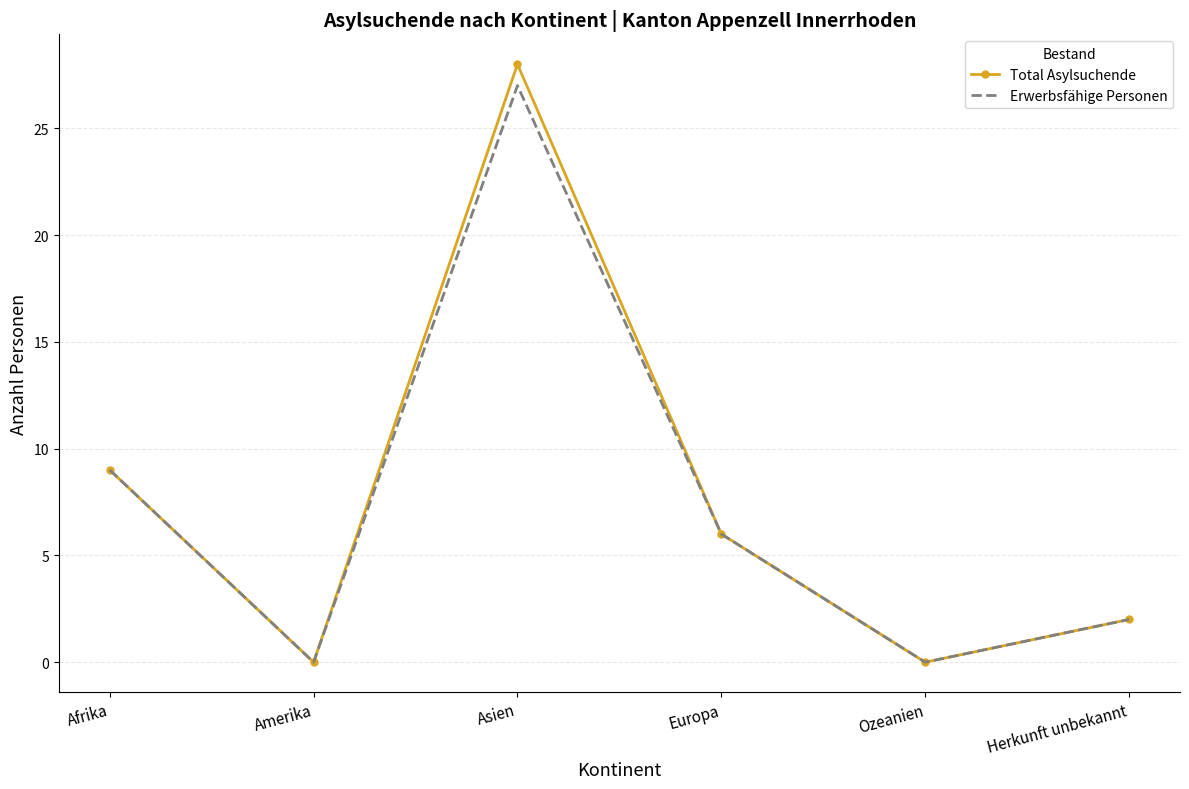

What are all the series names shown in the legend?

Total Asylsuchende, Erwerbsfähige Personen